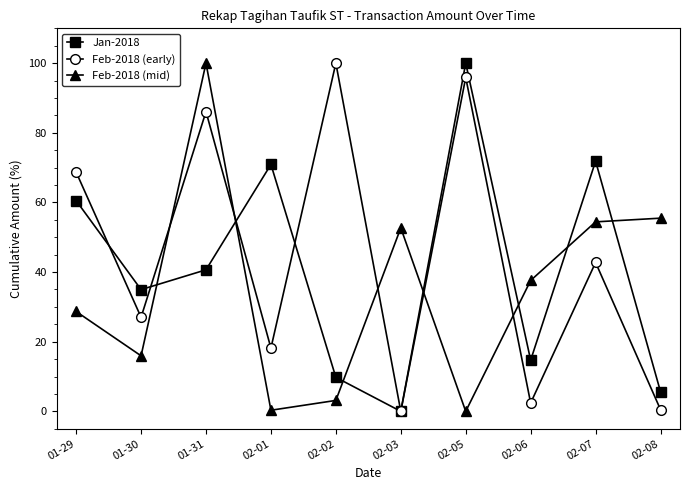

What is the approximate value of Feb-2018 (mid) at 02-08?

55.5